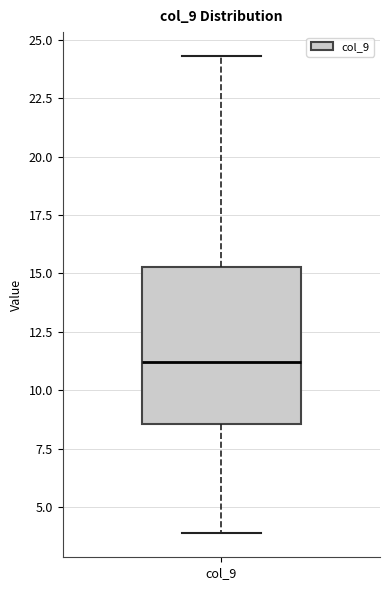

Where does the lower whisker of the box for col_9 end on the y-axis? The values are not printed on the chart, so give them approximately, as read against the axis.

4.0